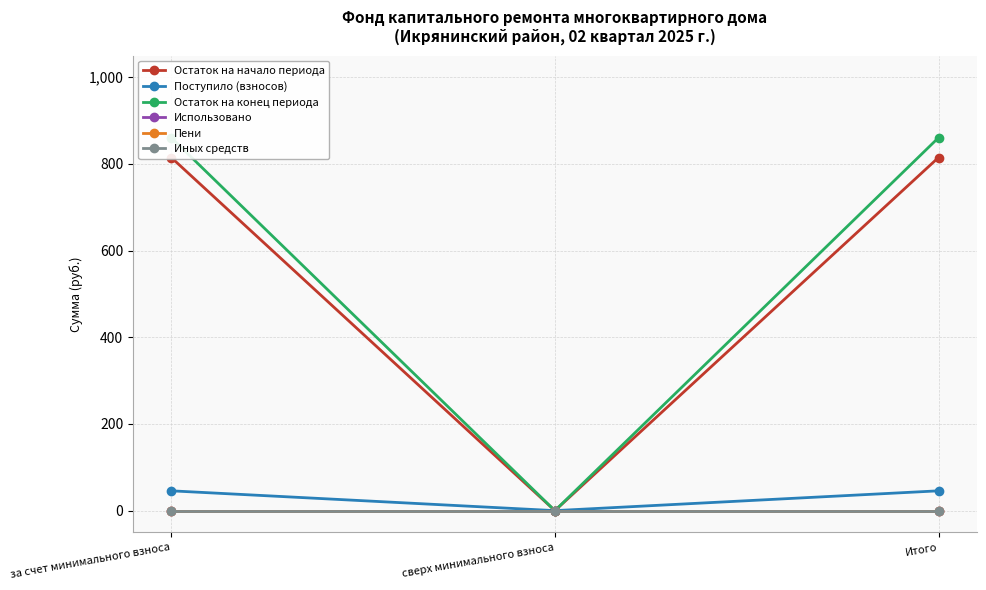

What is the label of the 2nd point from the right?

сверх минимального взноса